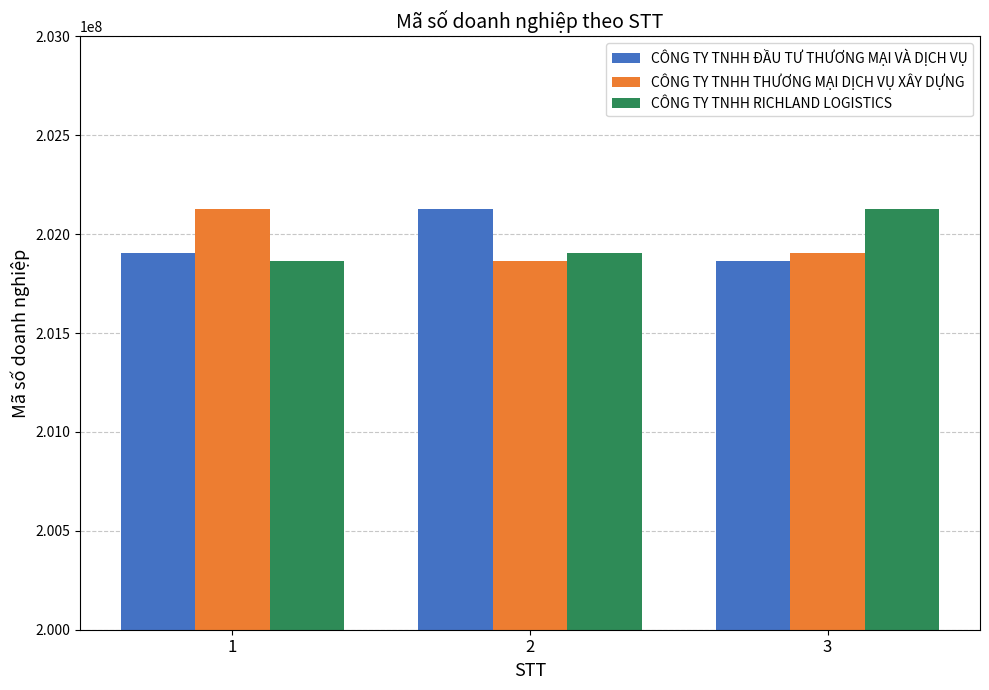

What is the lowest value of the CÔNG TY TNHH THƯƠNG MẠI DỊCH VỤ XÂY DỰNG series?

201863341